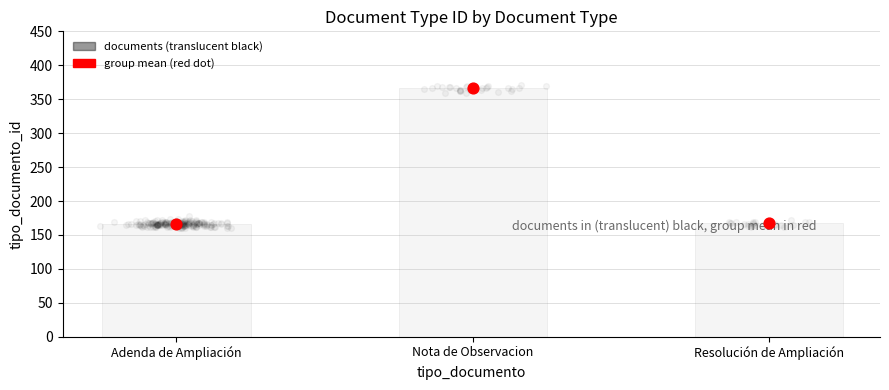

Between Nota de Observacion and Adenda de Ampliación, which is larger?

Nota de Observacion